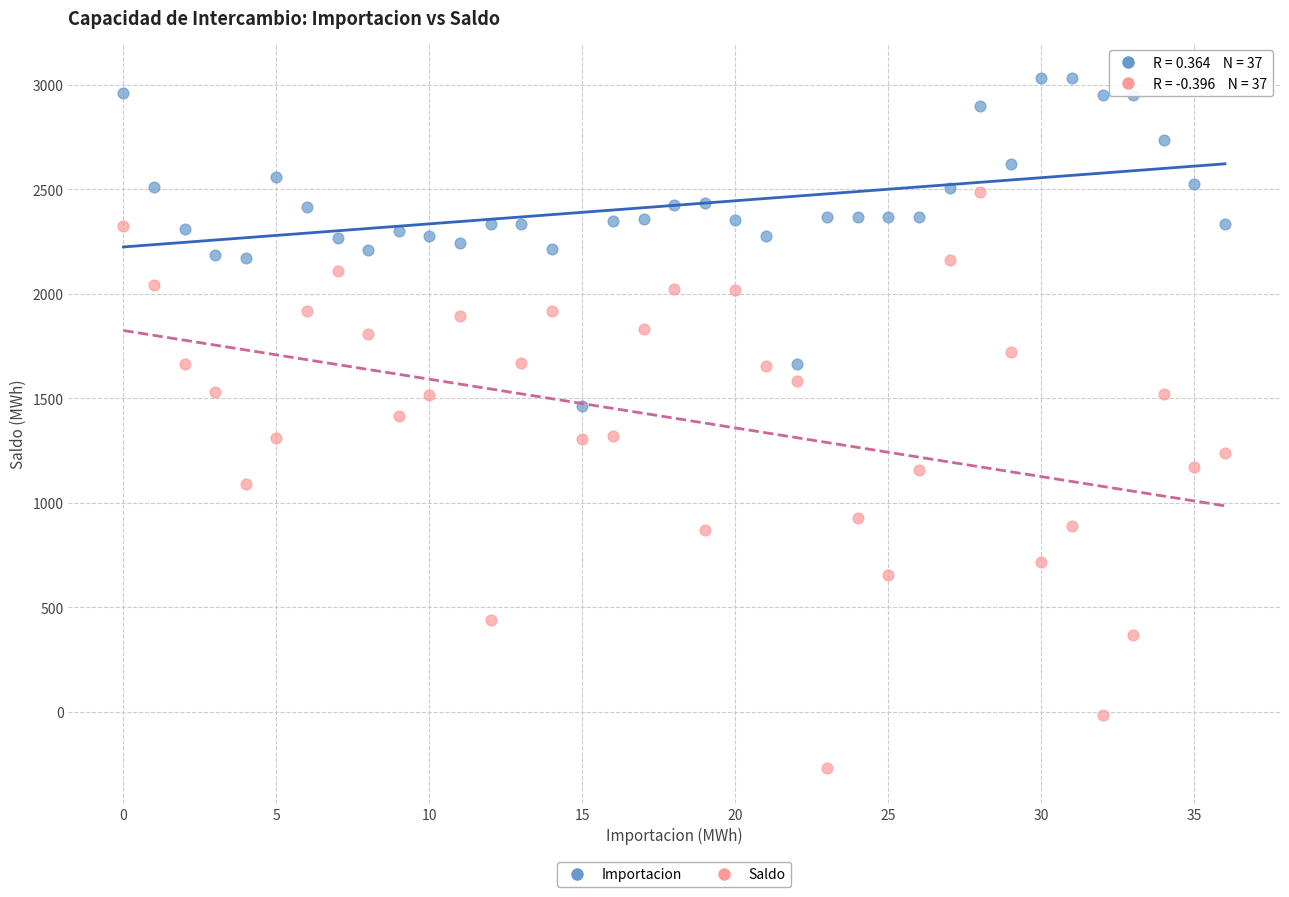

Across all data points, what is the range of Y values (max minus min)?

3304.6